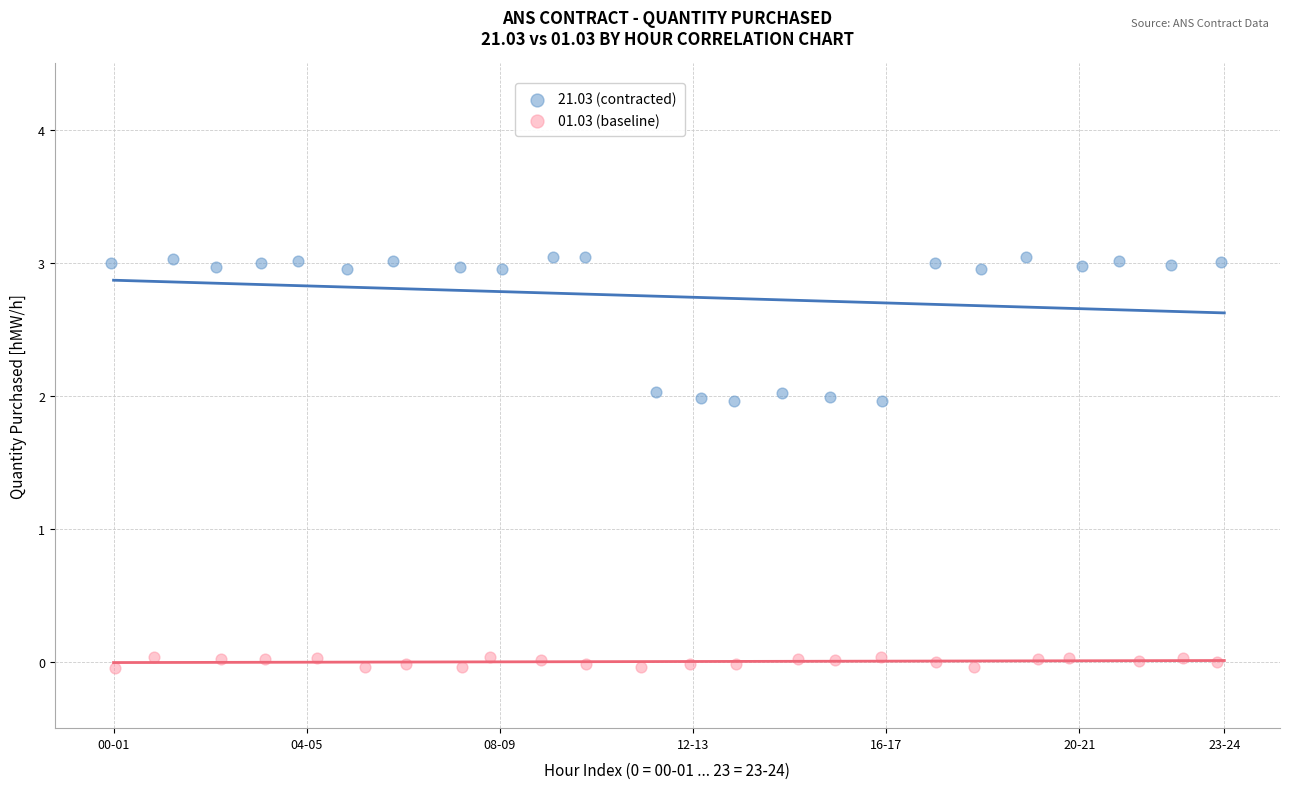

Which series contains the highest Y value?

21.03 (contracted)